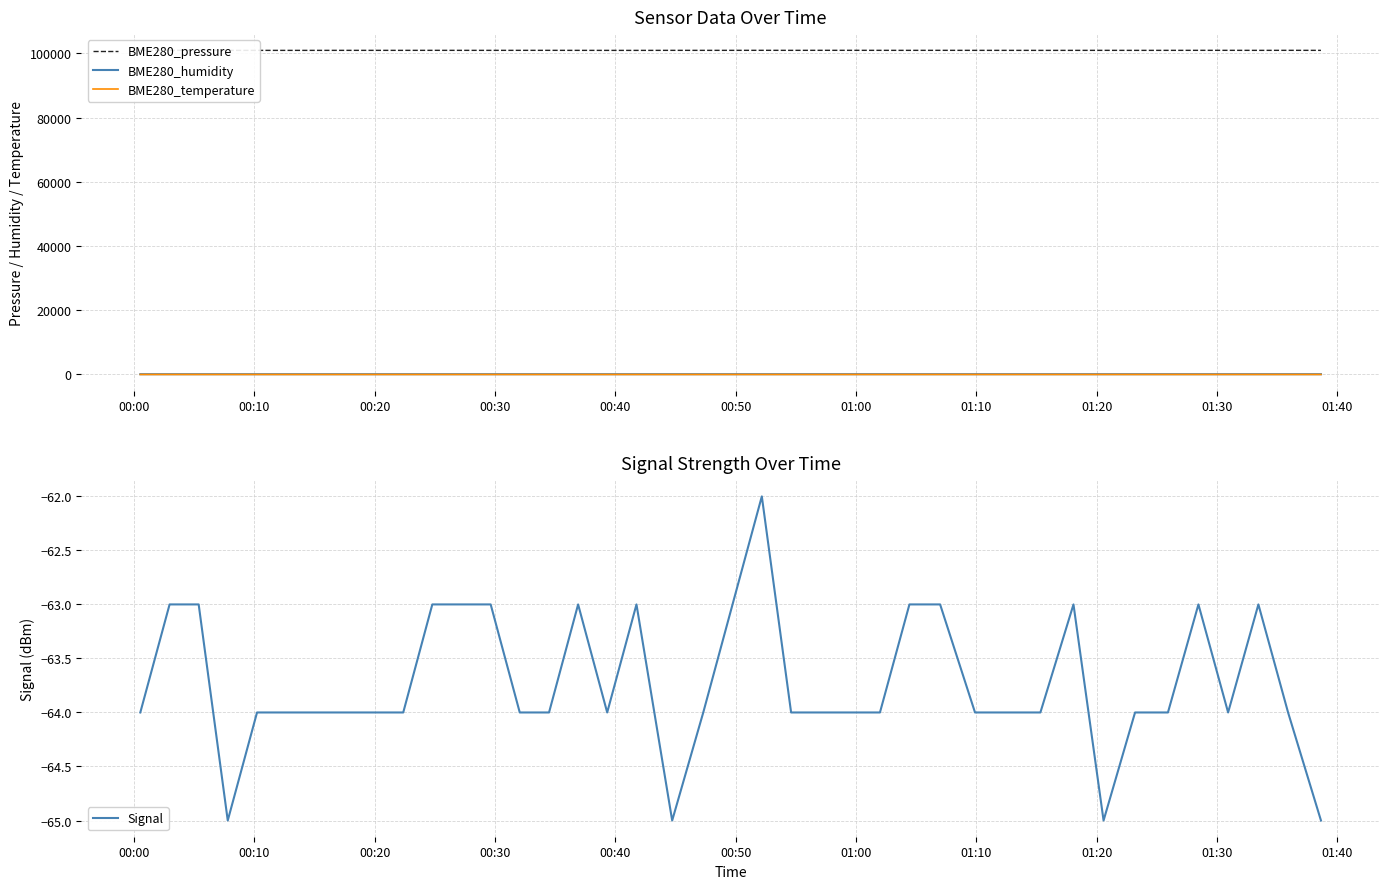

What is the maximum value for Signal?

-62